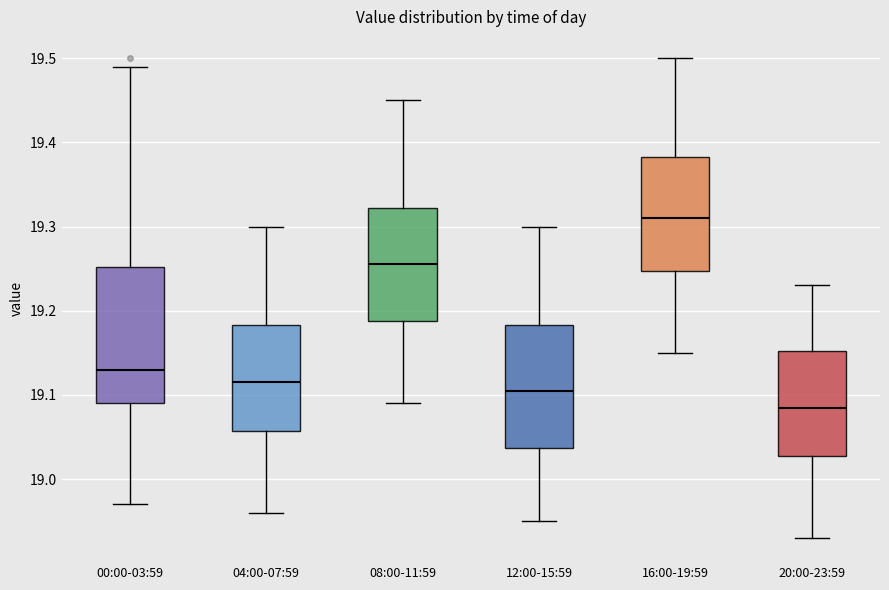

Which box has the lowest median line?

20:00-23:59